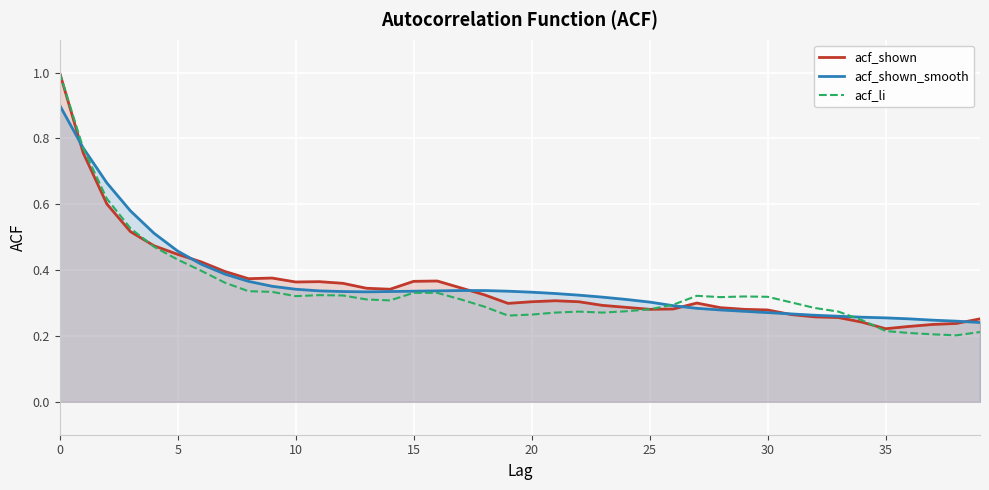

What is the difference between the acf_shown_smooth values at 16 and 36?

0.1